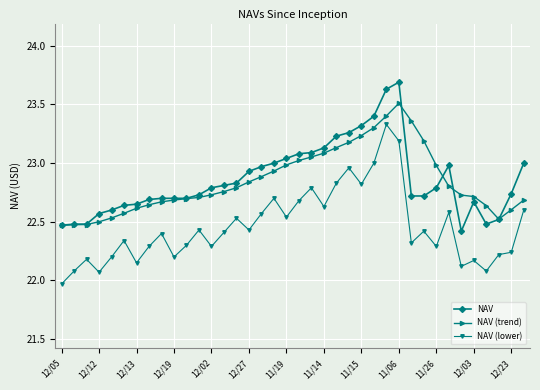

List the series in order of their peak value, highest first.

NAV, NAV (trend), NAV (lower)